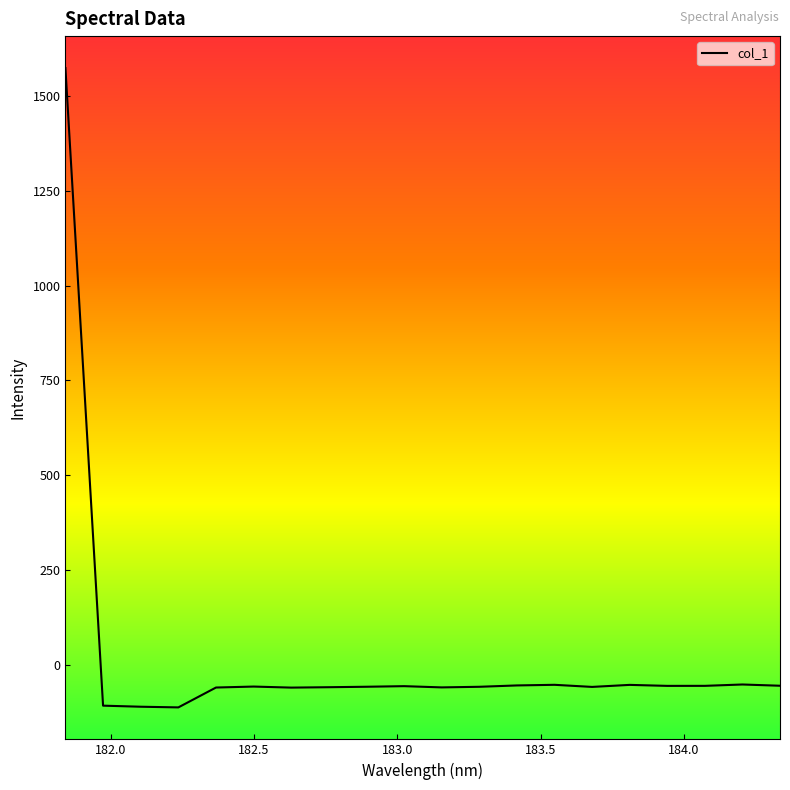

What is the minimum value shown in the chart?

-110.7